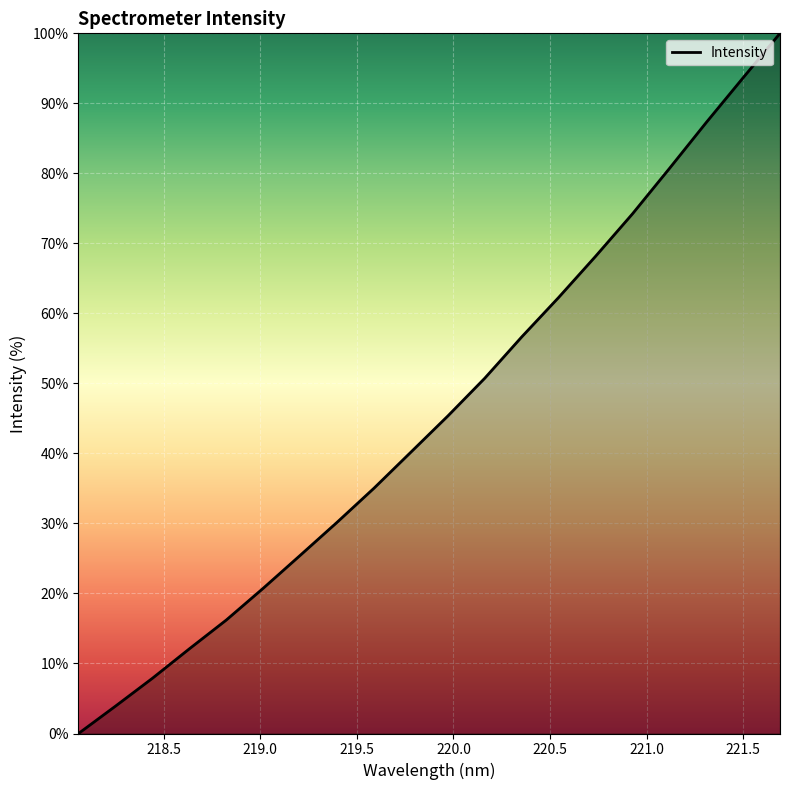

True or false: the data has more than 2 interior local peaks.

False